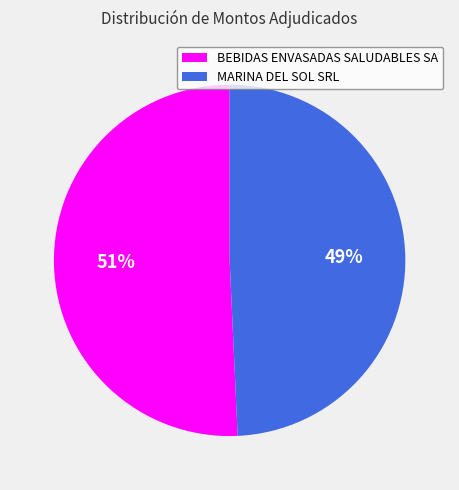

Is it true that MARINA DEL SOL SRL is 49% of the pie?

True